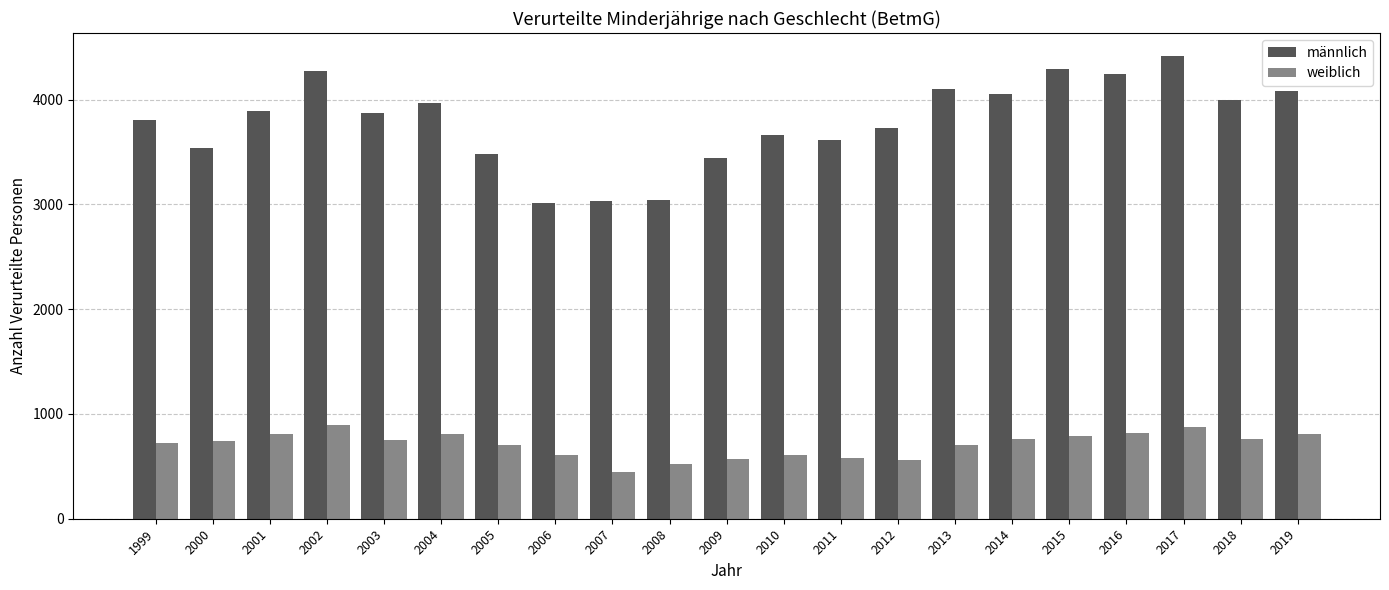

The weiblich series shows 841 at 2010. True or false?

False